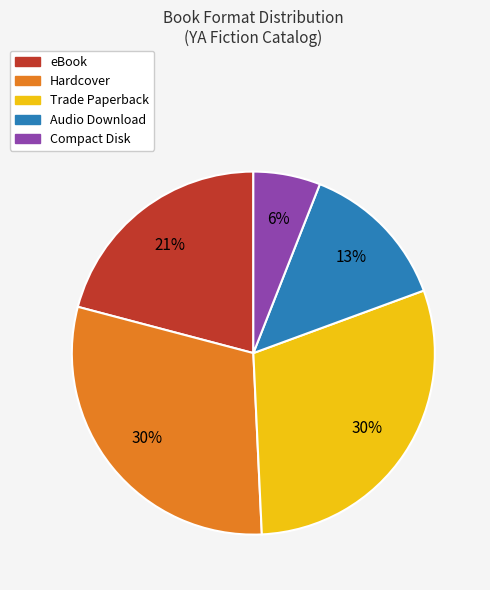

True or false: Hardcover accounts for 38% of the total.

False